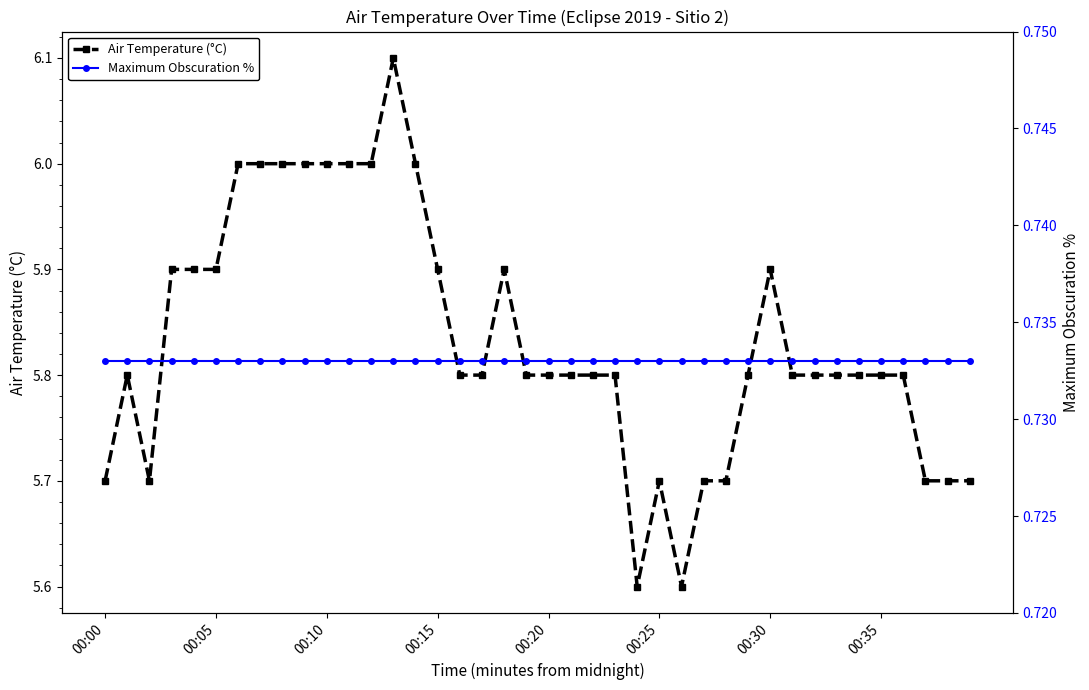

Which series has the largest total across all categories?

Air Temperature (°C)